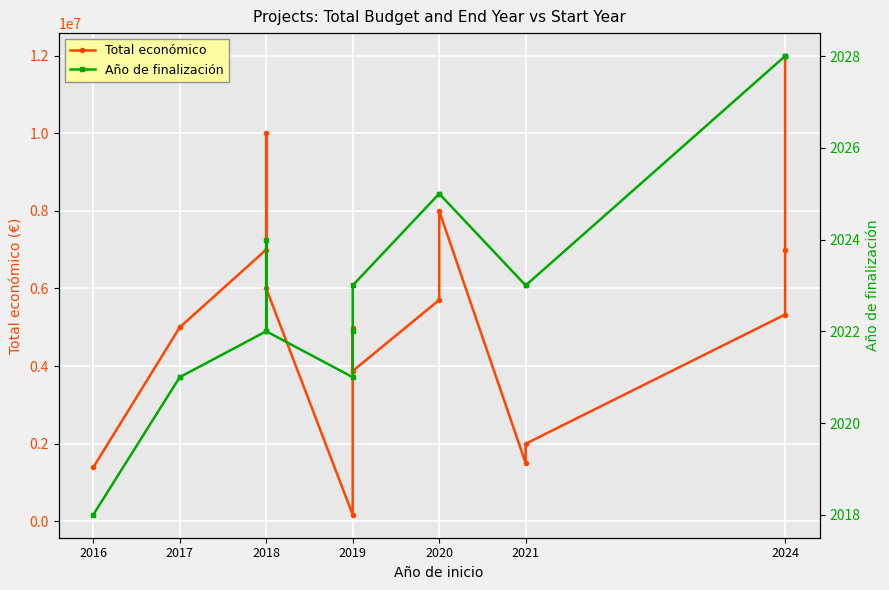

What are all the series names shown in the legend?

Total económico, Año de finalización